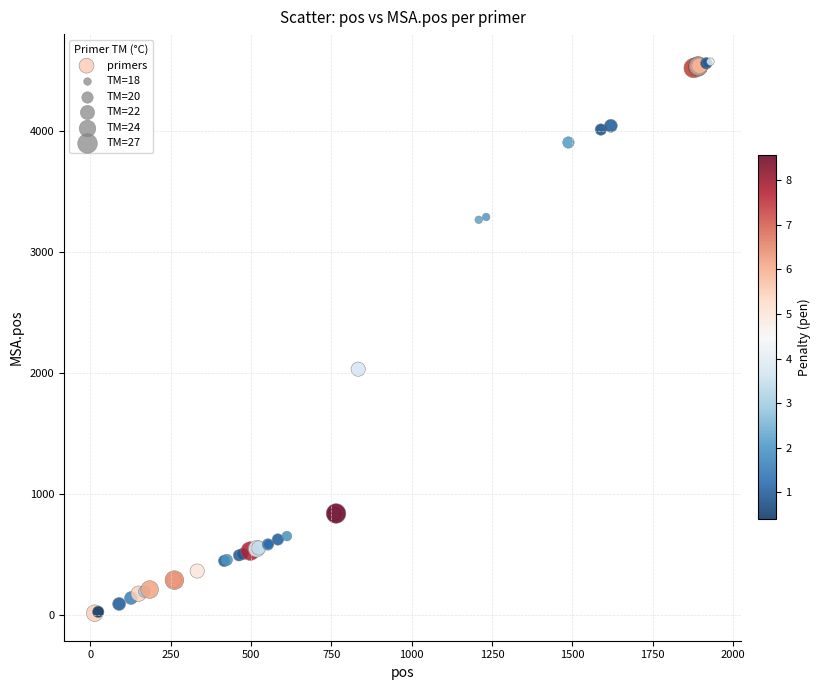

What Y value in the scatter plot is closest to 2294?

2032